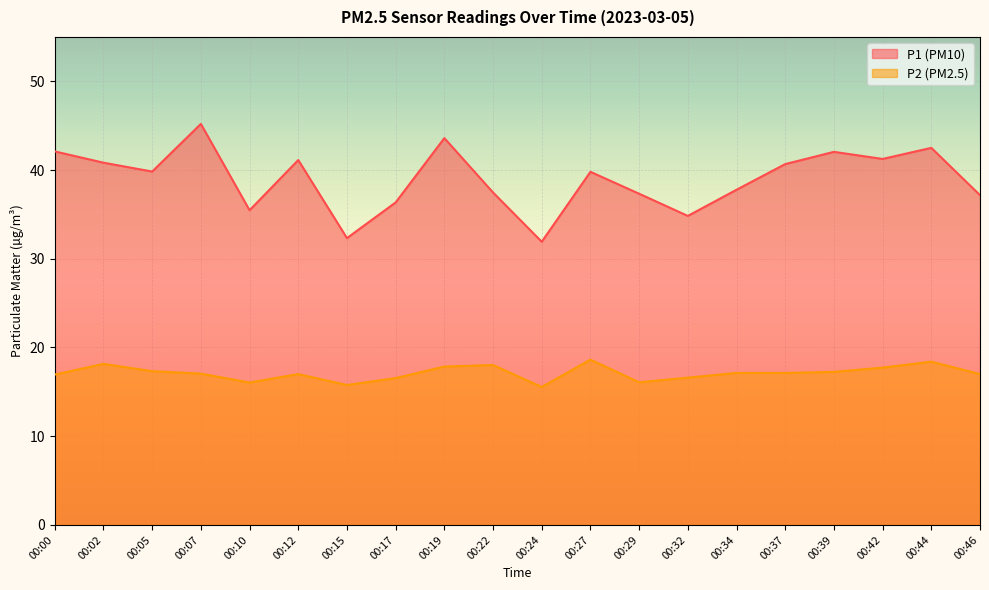

Between 00:24 and 00:12, which is larger?

00:12